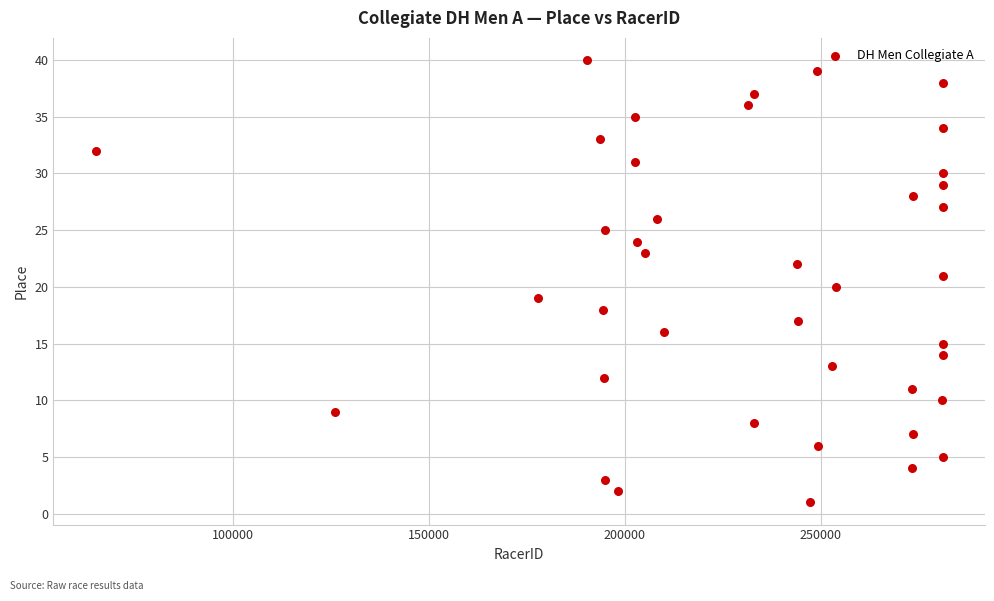

What is the range of X values (max minus min)?

216272